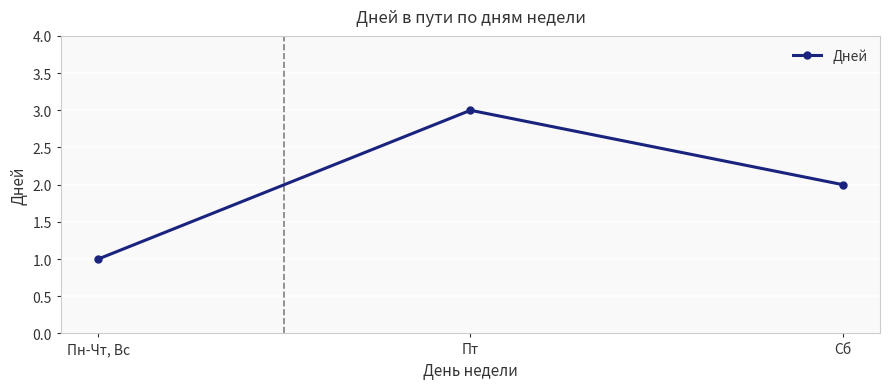

What is the label of the 2nd point from the left?

Пт